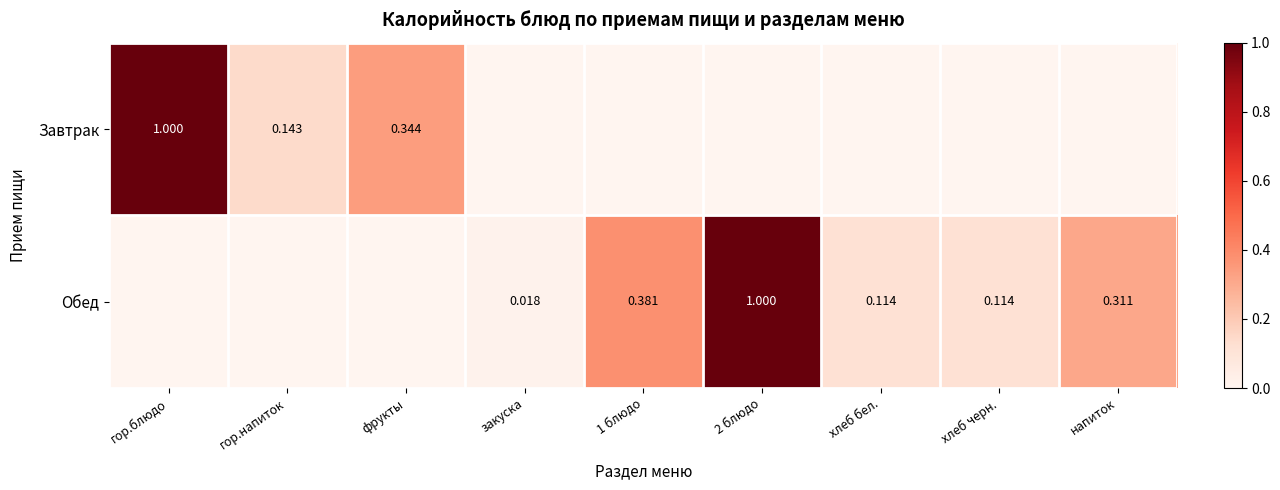

Which has a higher value, гор.блюдо or хлеб черн.?

гор.блюдо